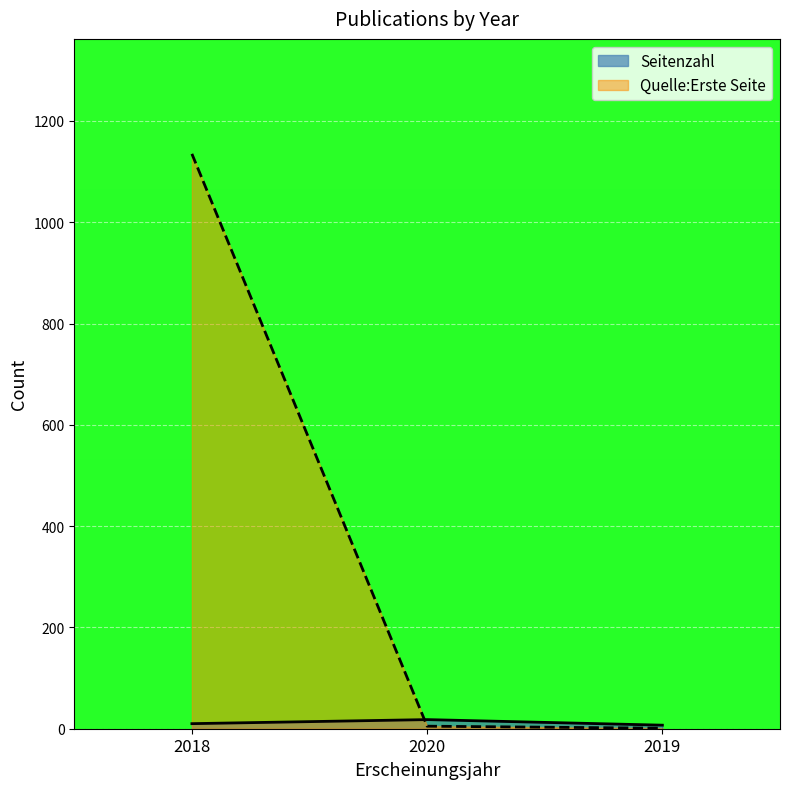

What is the difference between the Seitenzahl values at 2018 and 2020?

8